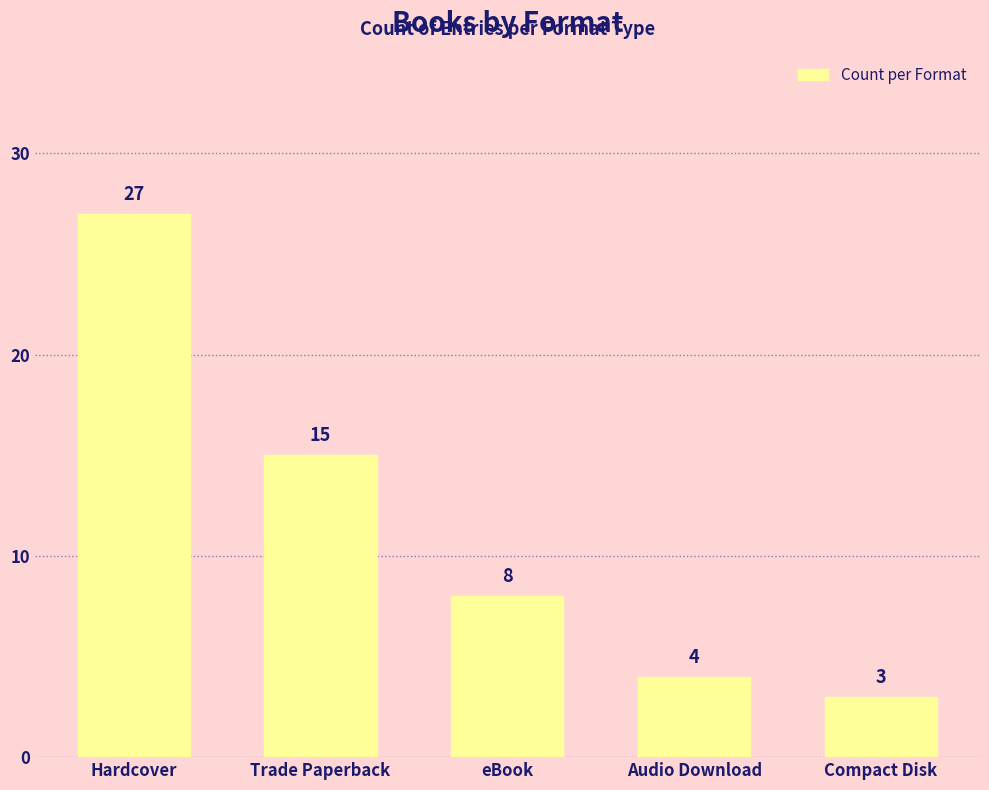

True or false: the data shows 3 at Compact Disk.

True